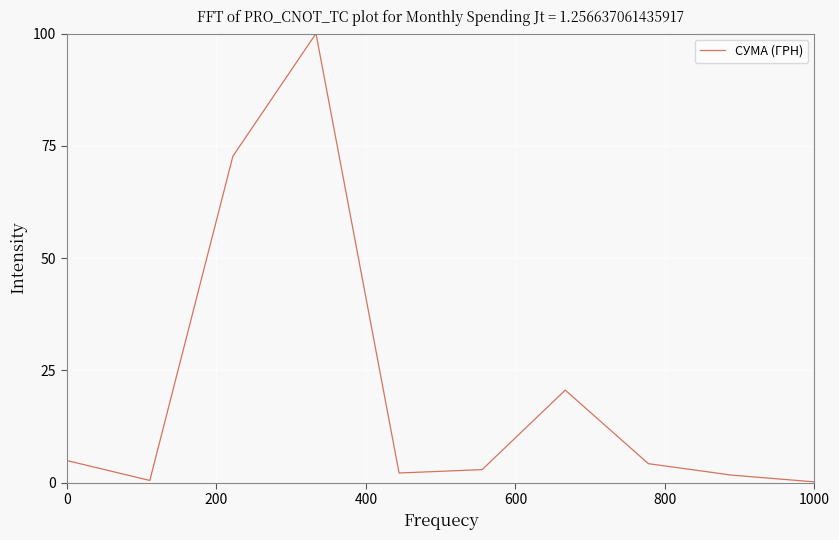

What is the greatest value displayed?

100.0